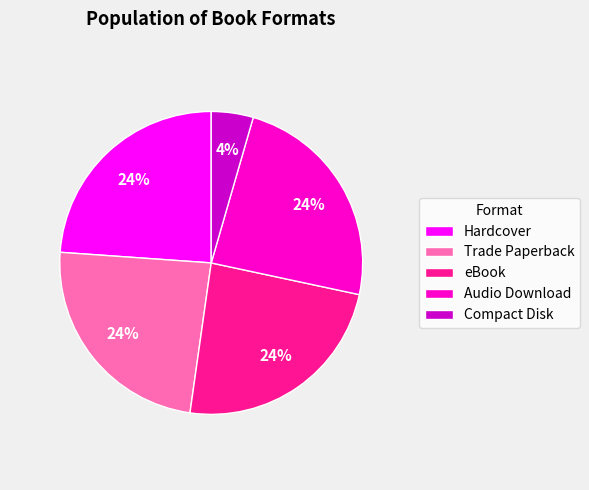

What percentage is the Hardcover slice, to the nearest percent?

24%